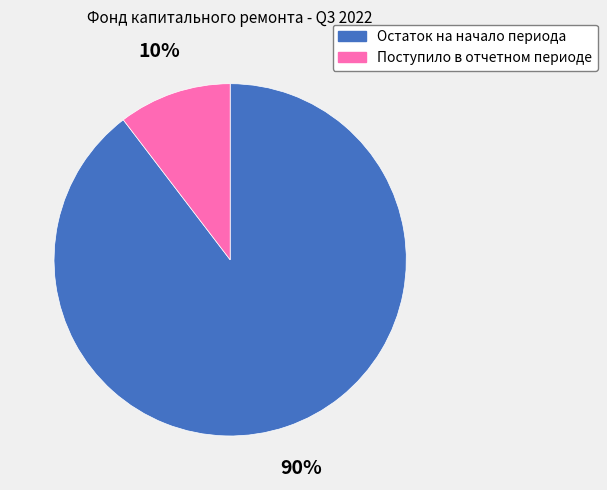

Between Поступило в отчетном периоде and Остаток на начало периода, which is larger?

Остаток на начало периода